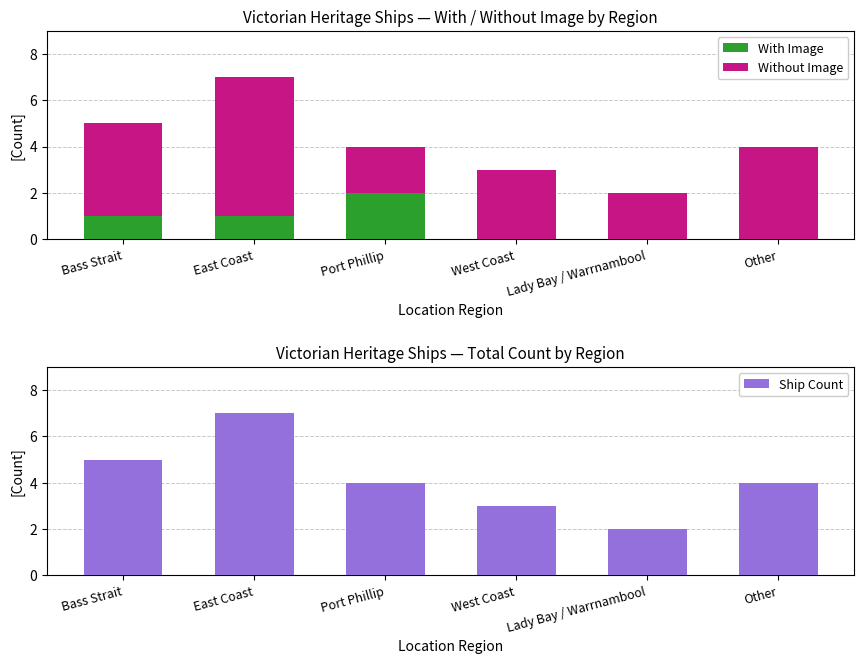

Rank the series by their maximum value, from highest to lowest.

Ship Count, Without Image, With Image